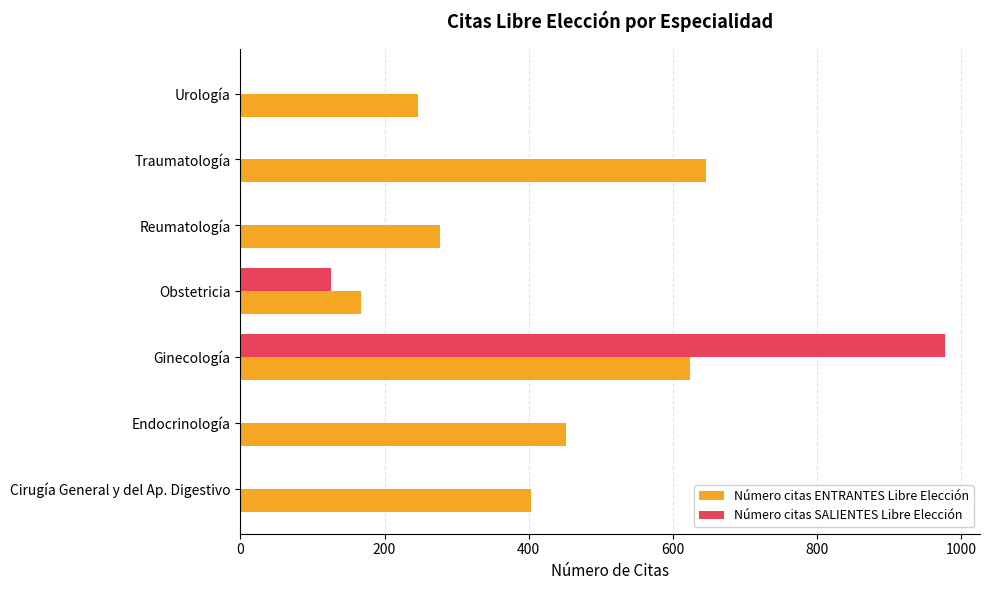

The Número citas SALIENTES Libre Elección series shows 612 at Endocrinología. True or false?

False